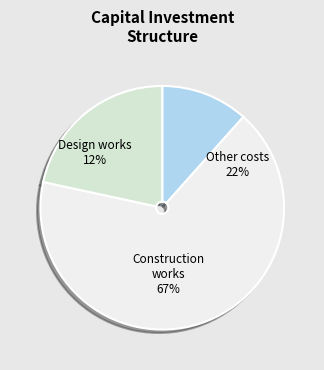

To the nearest percent, what is the difference between the largest and smallest slice percentages?

55%